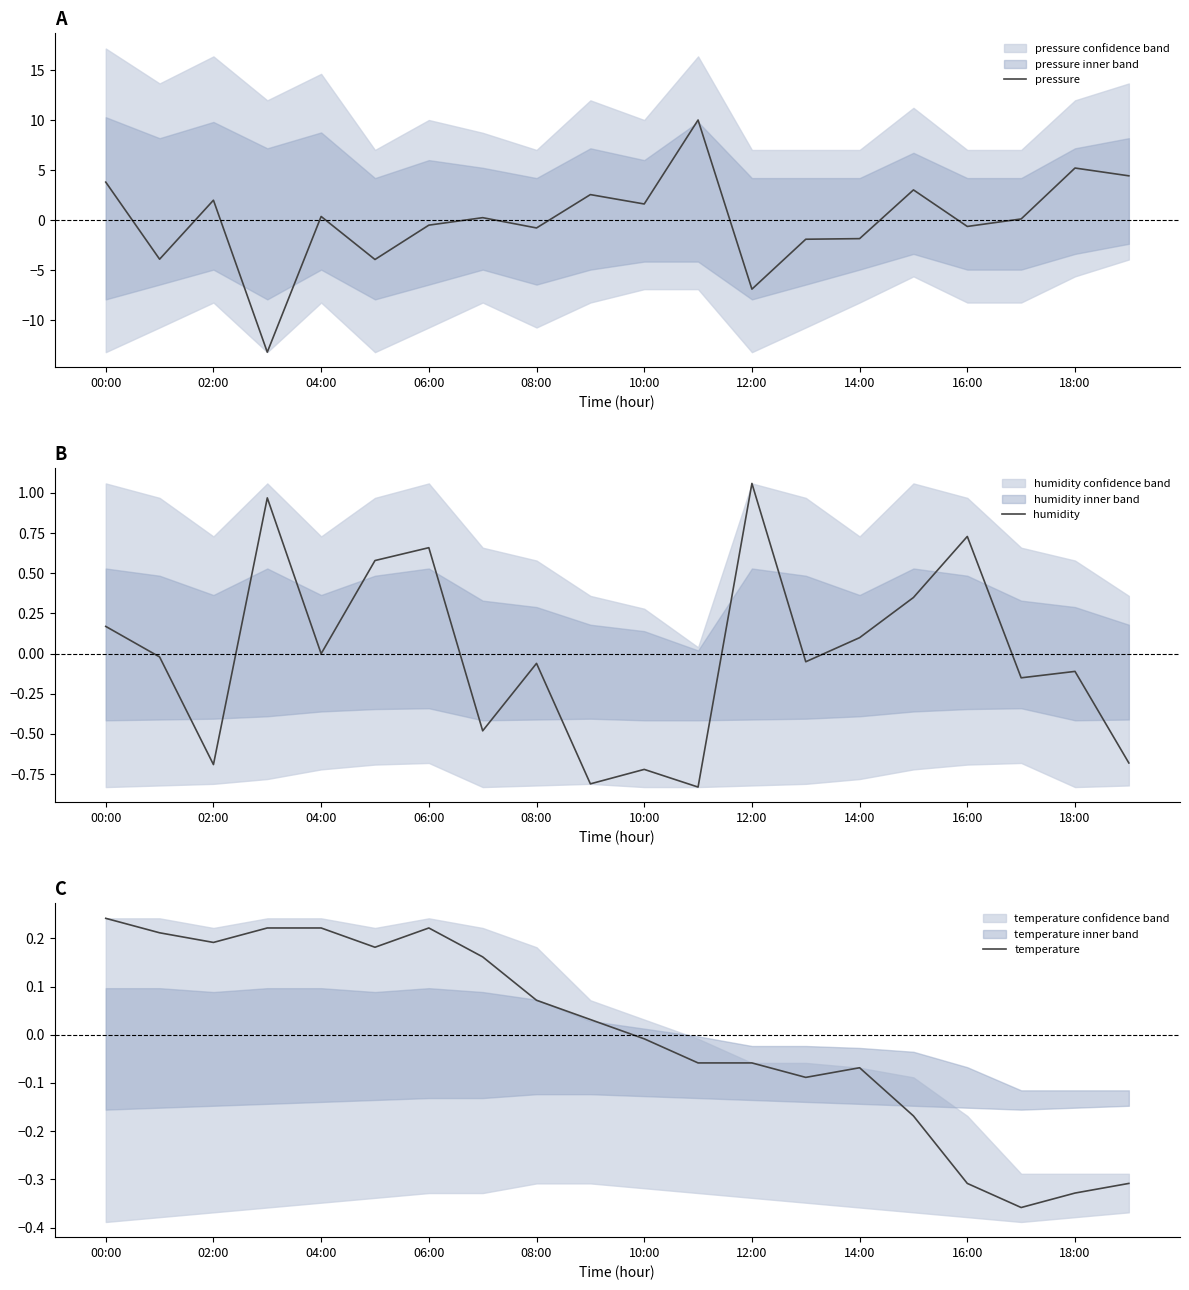

How many positive values does the temperature series have?

10